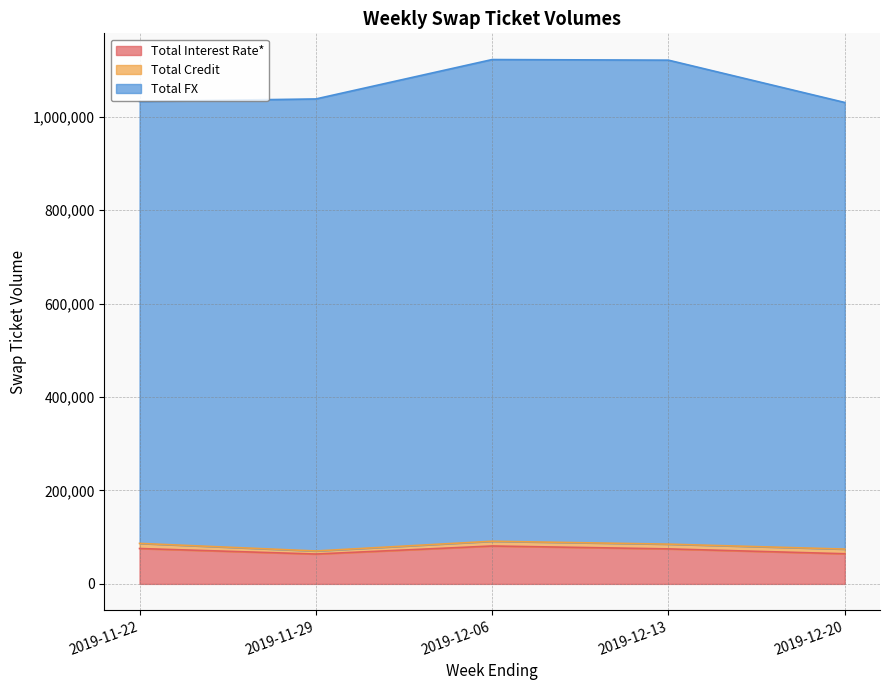

Which category has the lowest value in the Total Interest Rate* series?

2019-11-29